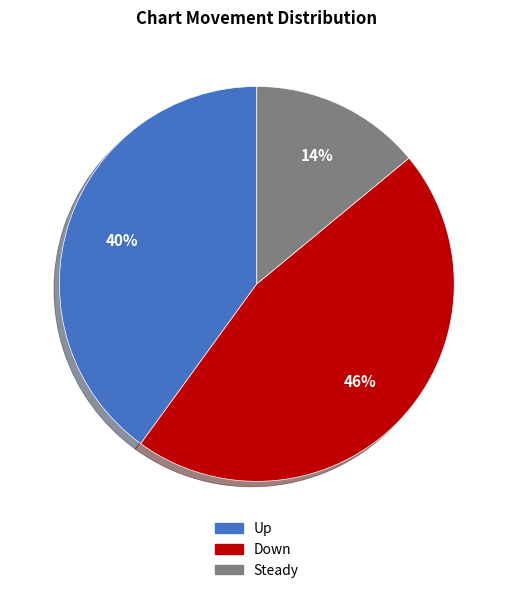

How many segments does this pie chart have?

3